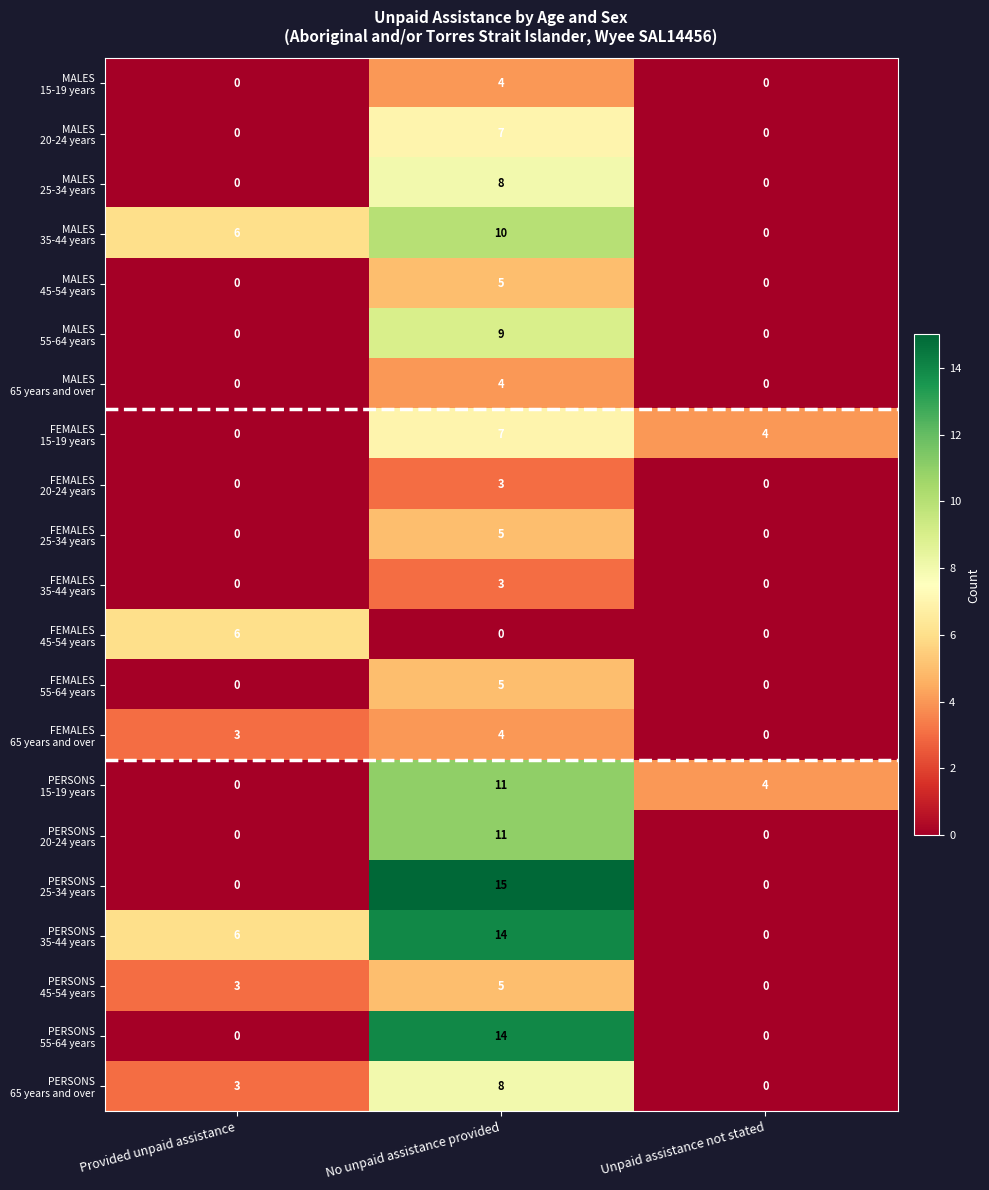

At which category does the chart reach its peak across all series?

No unpaid assistance provided